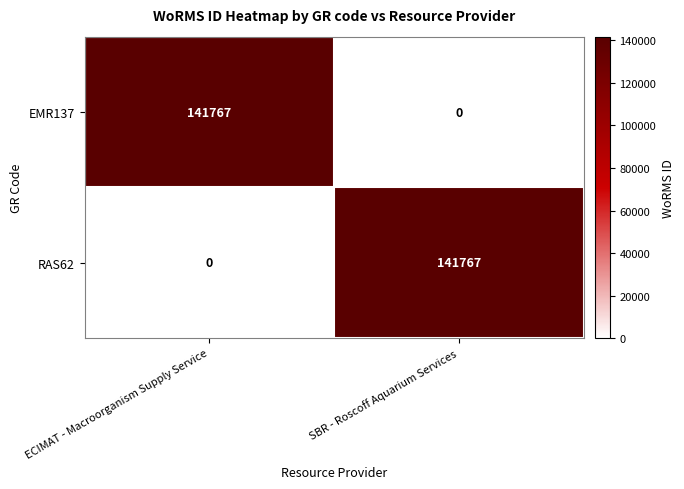

What is the total value across all series at ECIMAT - Macroorganism Supply Service?

141767